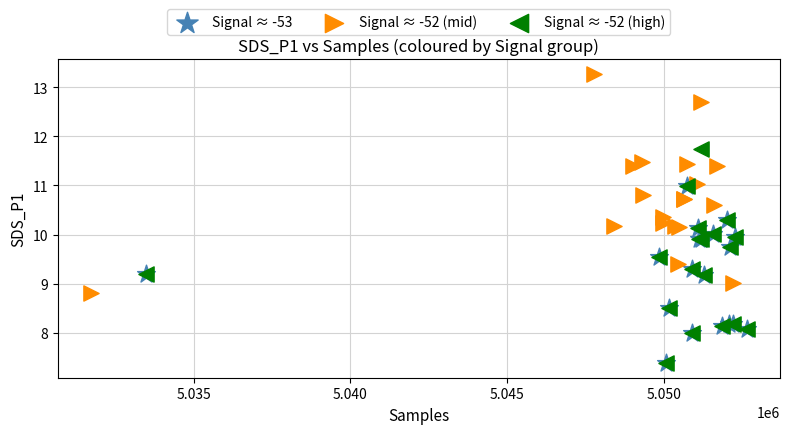

Which series contains the highest Y value?

Signal ≈ -52 (mid)